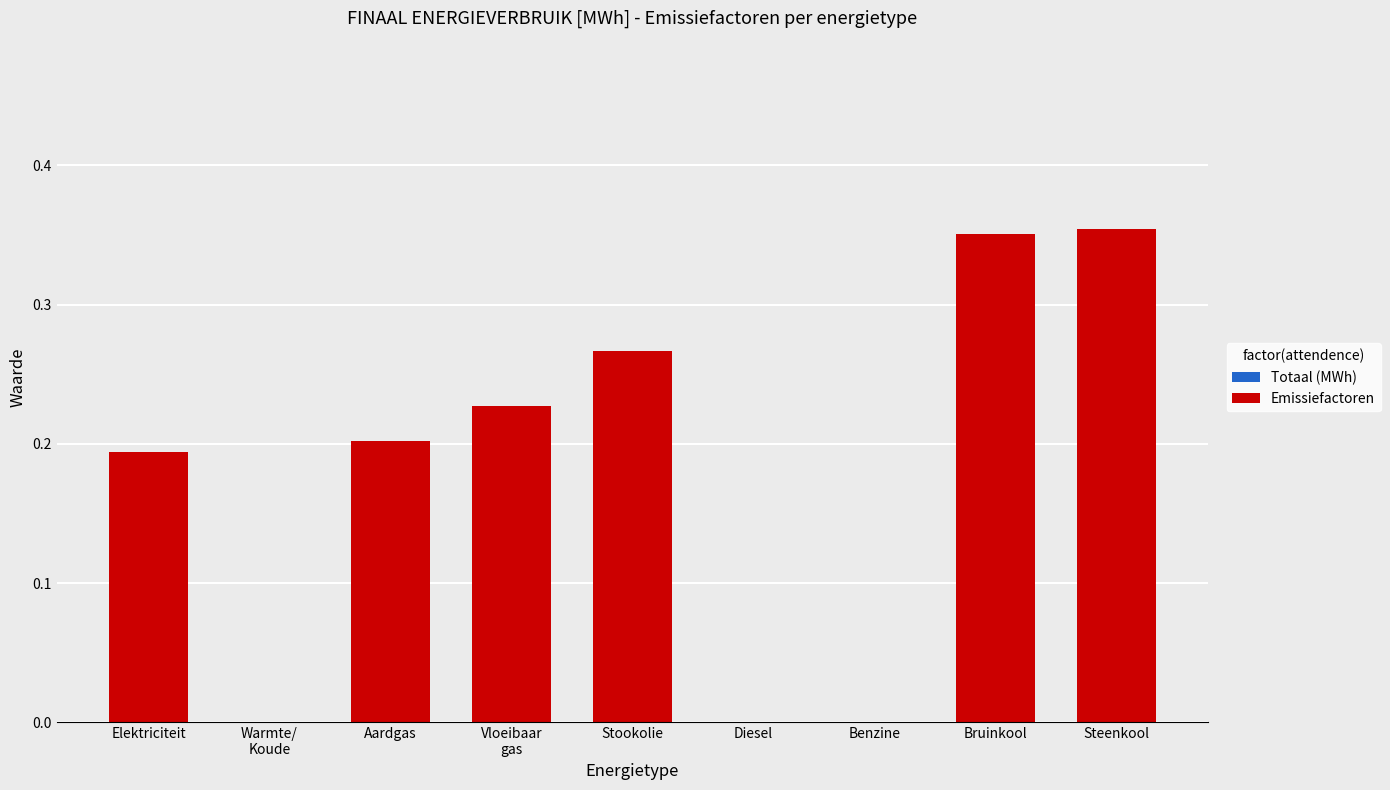

How many categories are shown in the chart?

9